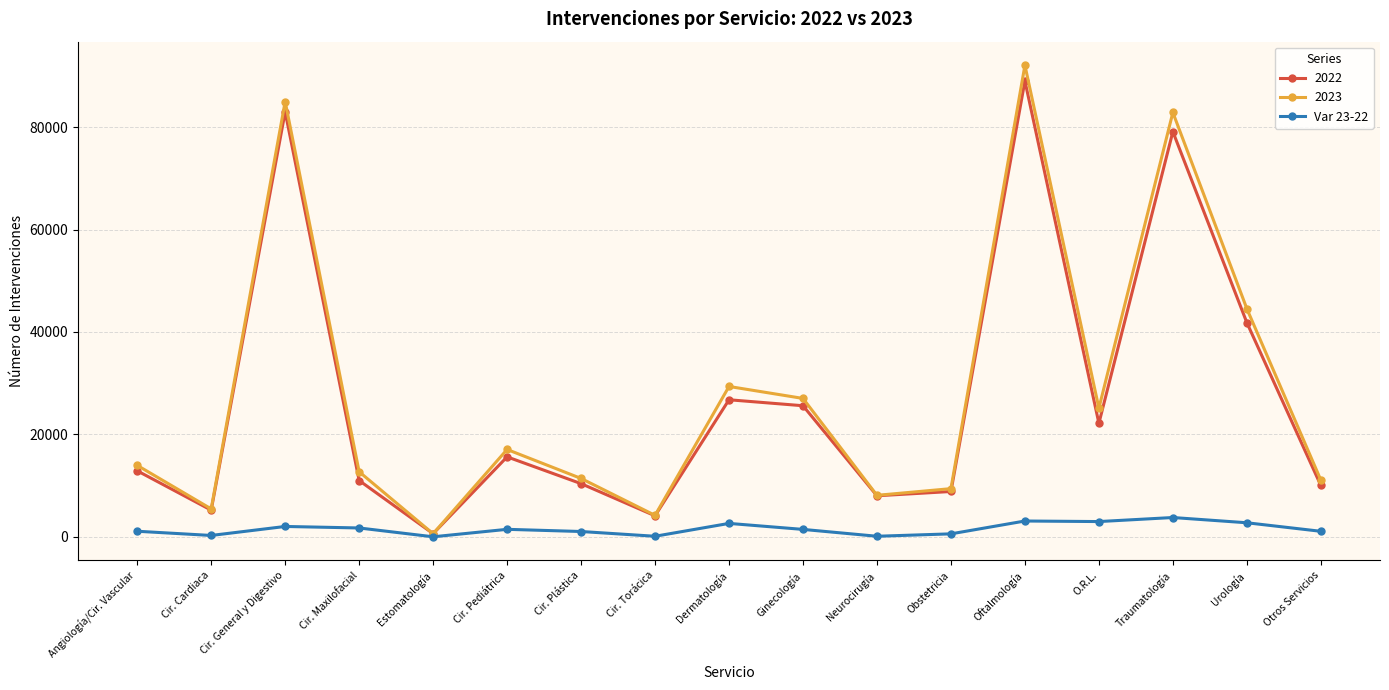

Which label corresponds to the largest value in the chart?

Oftalmología